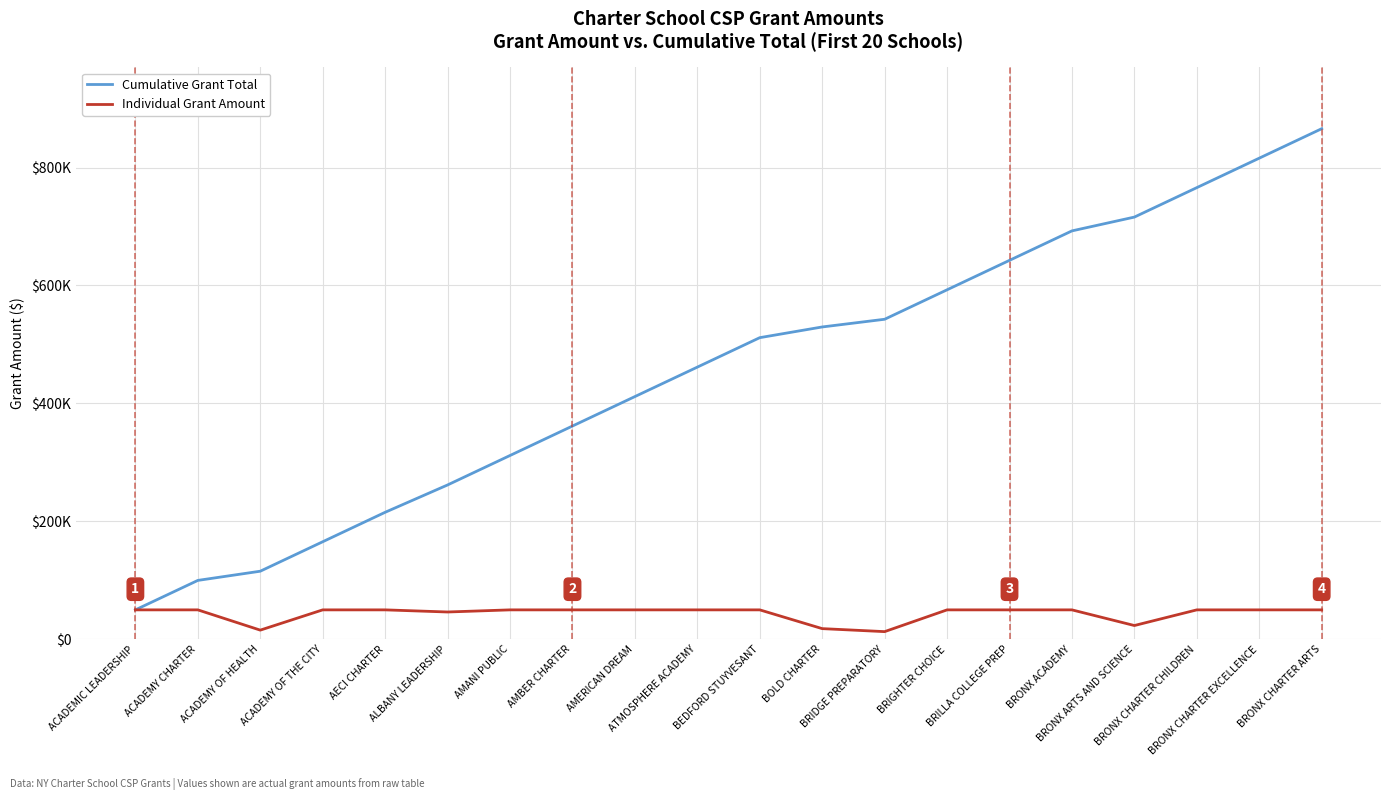

True or false: Cumulative Grant Total has more than 1 interior local peaks.

False